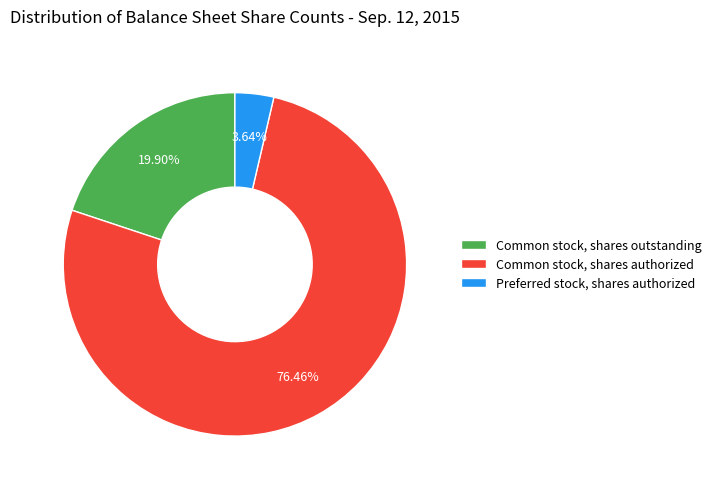

Count the number of slices in the pie.

3